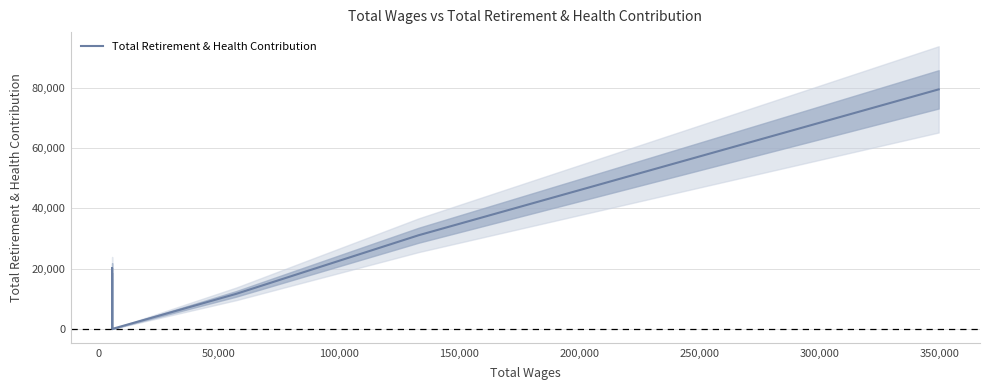

What is the sum of all values?

142287